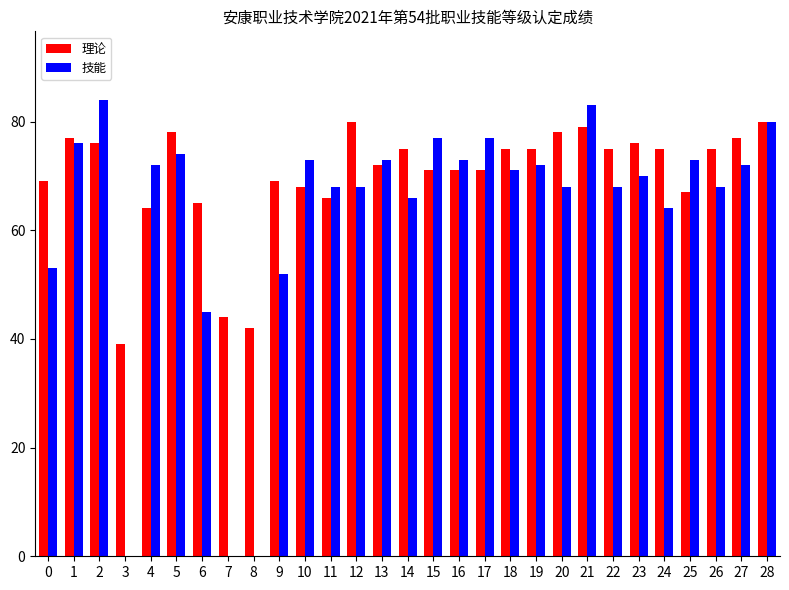

Which series has the largest range (max minus min)?

技能